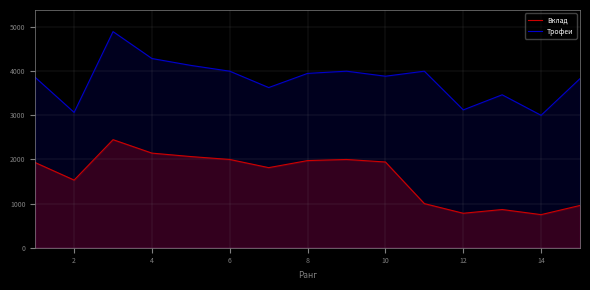

True or false: Трофеи and Вклад cross at least once.

False